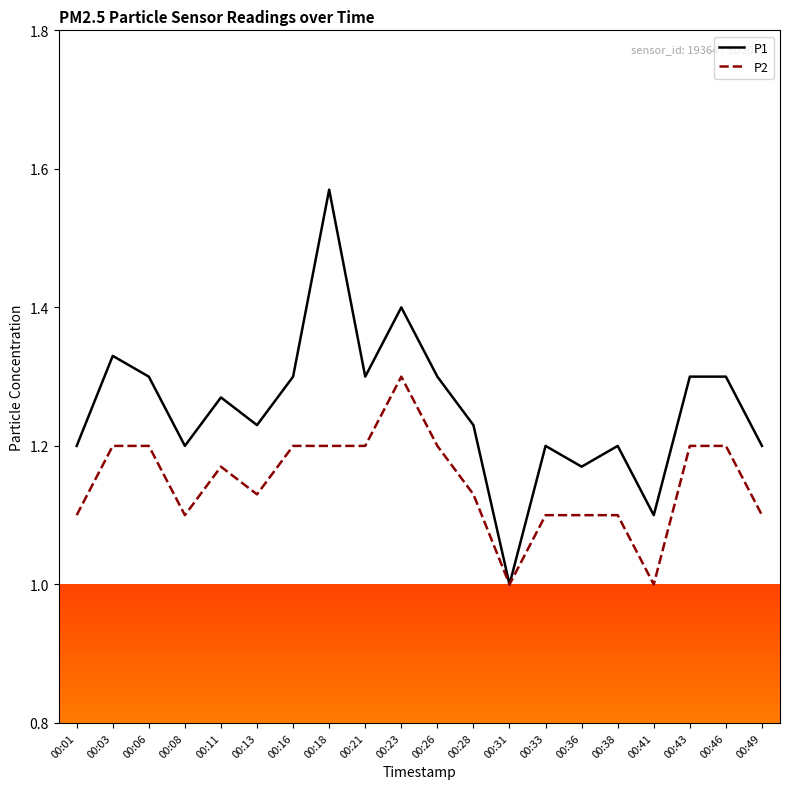

Rank the series by their maximum value, from highest to lowest.

P1, P2